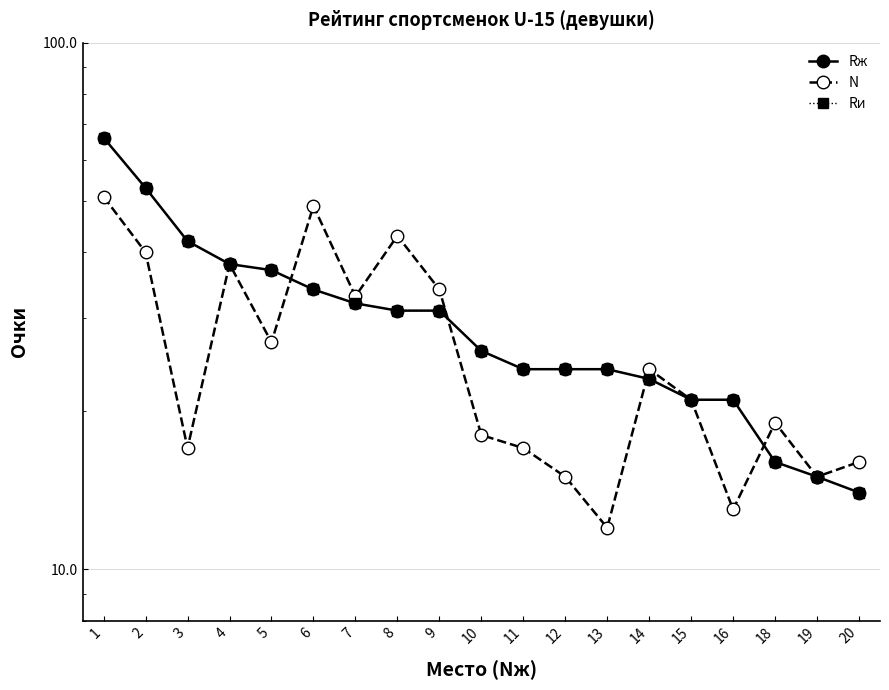

How many values in the Rж series exceed 26?

9